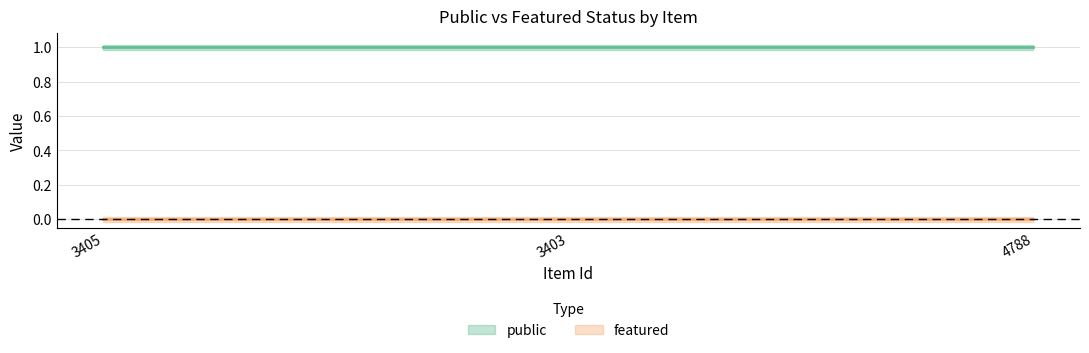

Is this an area chart (filled region under the line)?

No